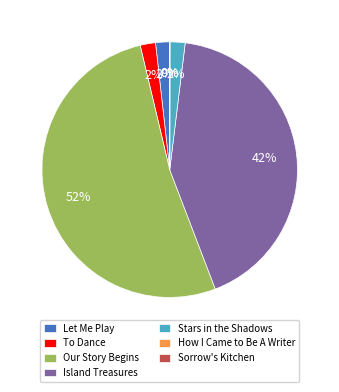

Which category has the biggest portion of the pie?

Our Story Begins